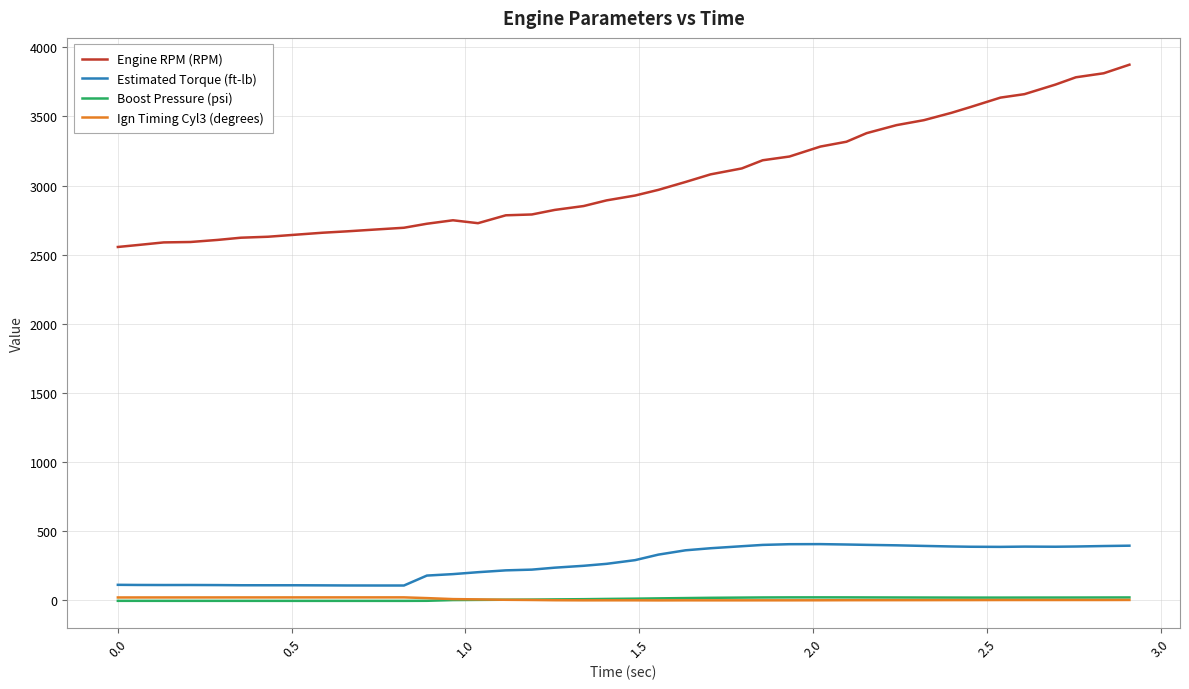

What is the maximum value shown in the chart?

3874.0